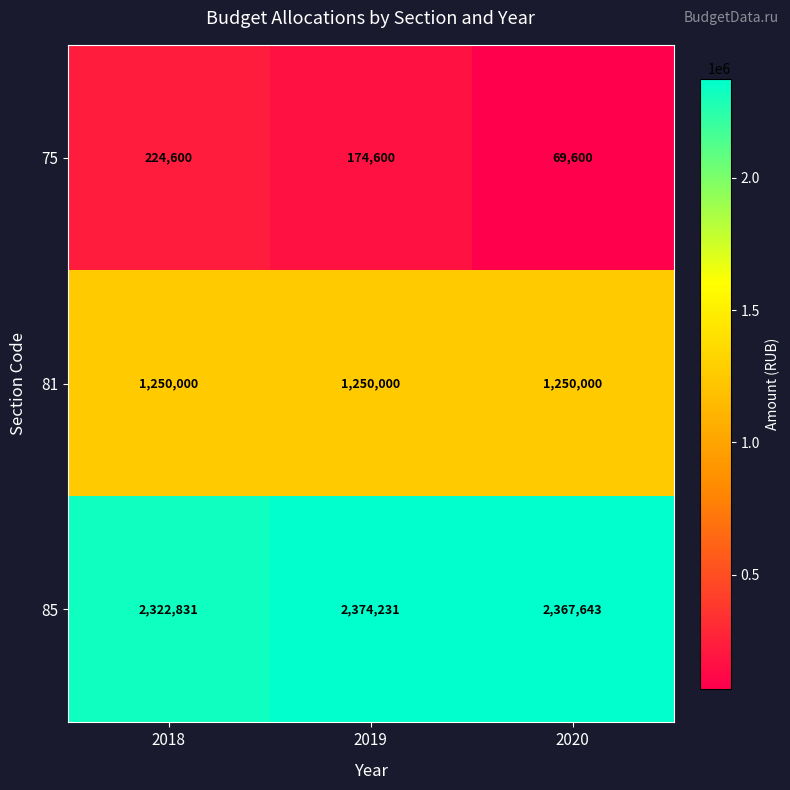

Reading right to left, what are all the values shown in this chart?

75: 2020=69600	2019=174600	2018=224600
81: 2020=1250000	2019=1250000	2018=1250000
85: 2020=2367643	2019=2374231	2018=2322831